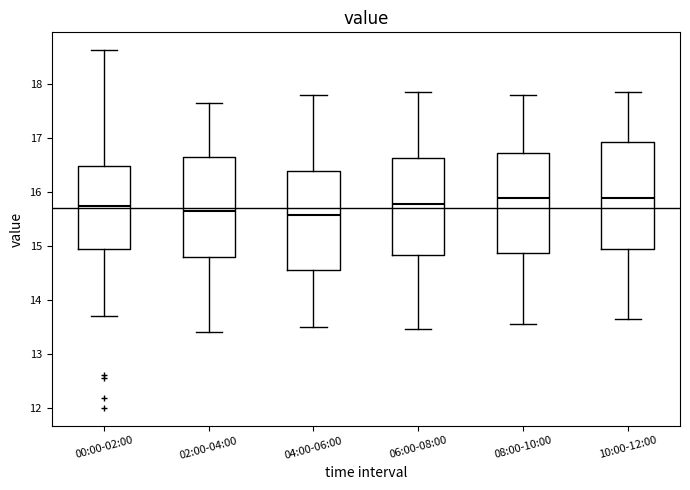

Reading left to right, read every box against the y-axis: the position of its median line, the range the box covers, and the ends of its whiskers. The values are not printed on the chart, so give them approximately, as read against the axis.

00:00-02:00: median 15.7, box 14.9 to 16.5, whiskers 13.7 to 18.6
02:00-04:00: median 15.7, box 14.8 to 16.7, whiskers 13.4 to 17.7
04:00-06:00: median 15.6, box 14.6 to 16.4, whiskers 13.5 to 17.8
06:00-08:00: median 15.8, box 14.8 to 16.6, whiskers 13.5 to 17.9
08:00-10:00: median 15.9, box 14.9 to 16.7, whiskers 13.6 to 17.8
10:00-12:00: median 15.9, box 14.9 to 16.9, whiskers 13.7 to 17.9